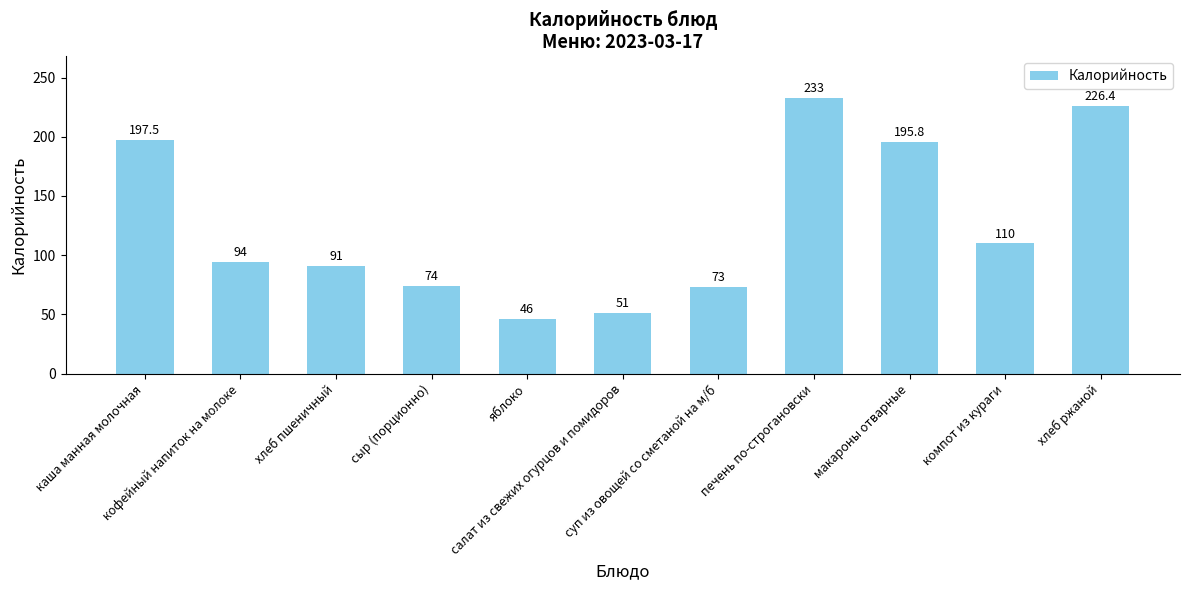

True or false: the data shows 74.0 at сыр (порционно).

True